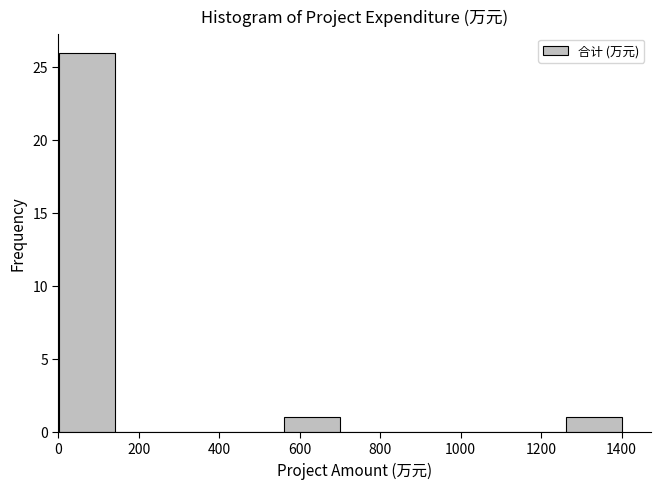

Which range on the x-axis has the tallest bar?

0 to 140